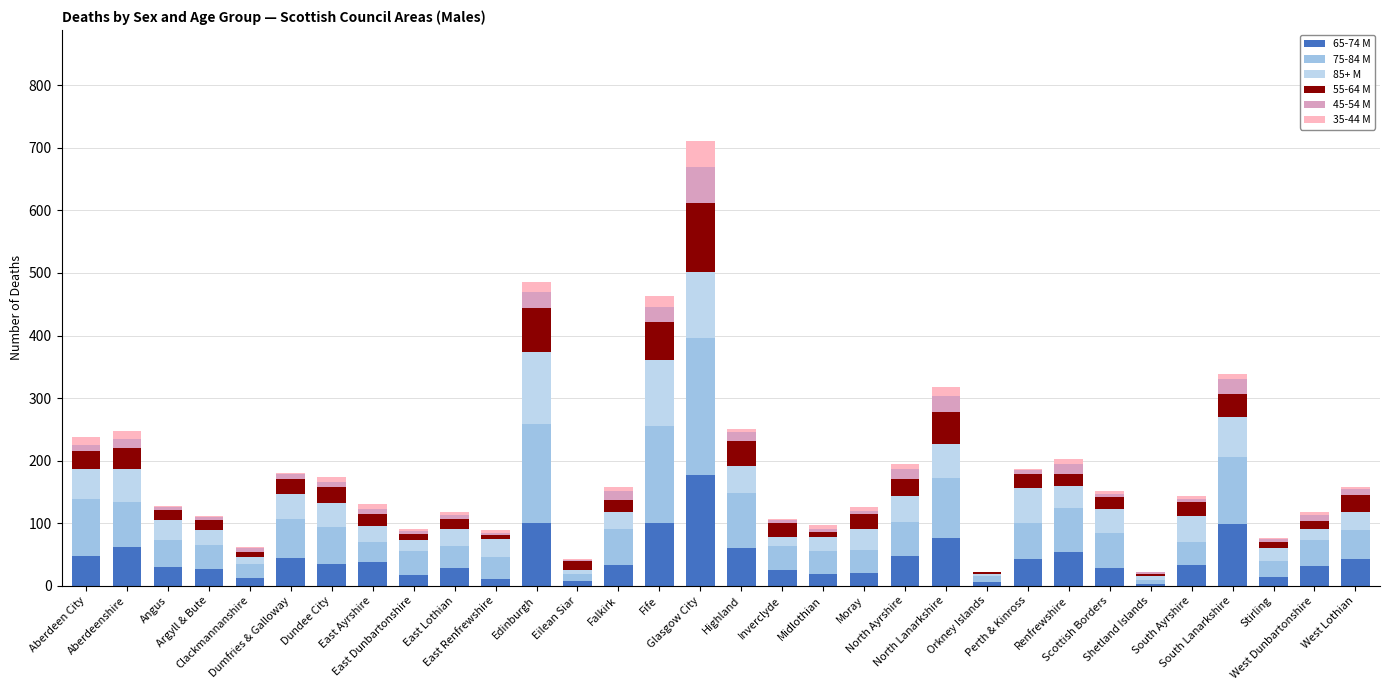

Between East Lothian and Stirling, which is larger?

East Lothian